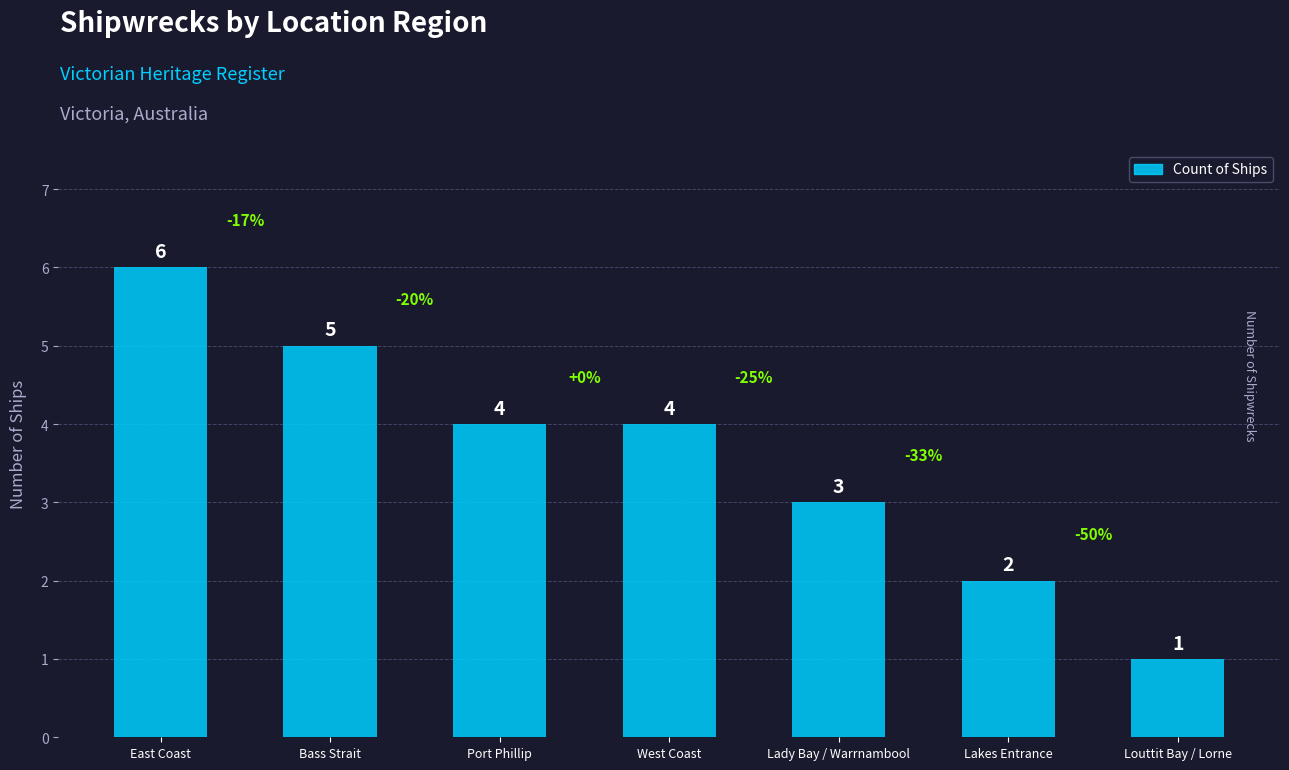

Which label corresponds to the largest value in the chart?

East Coast